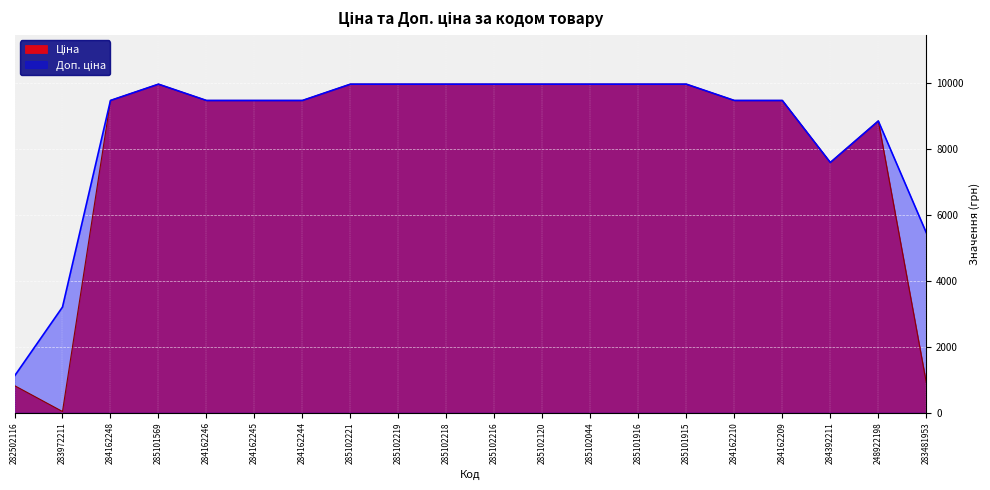

How many lines are shown in the chart?

2